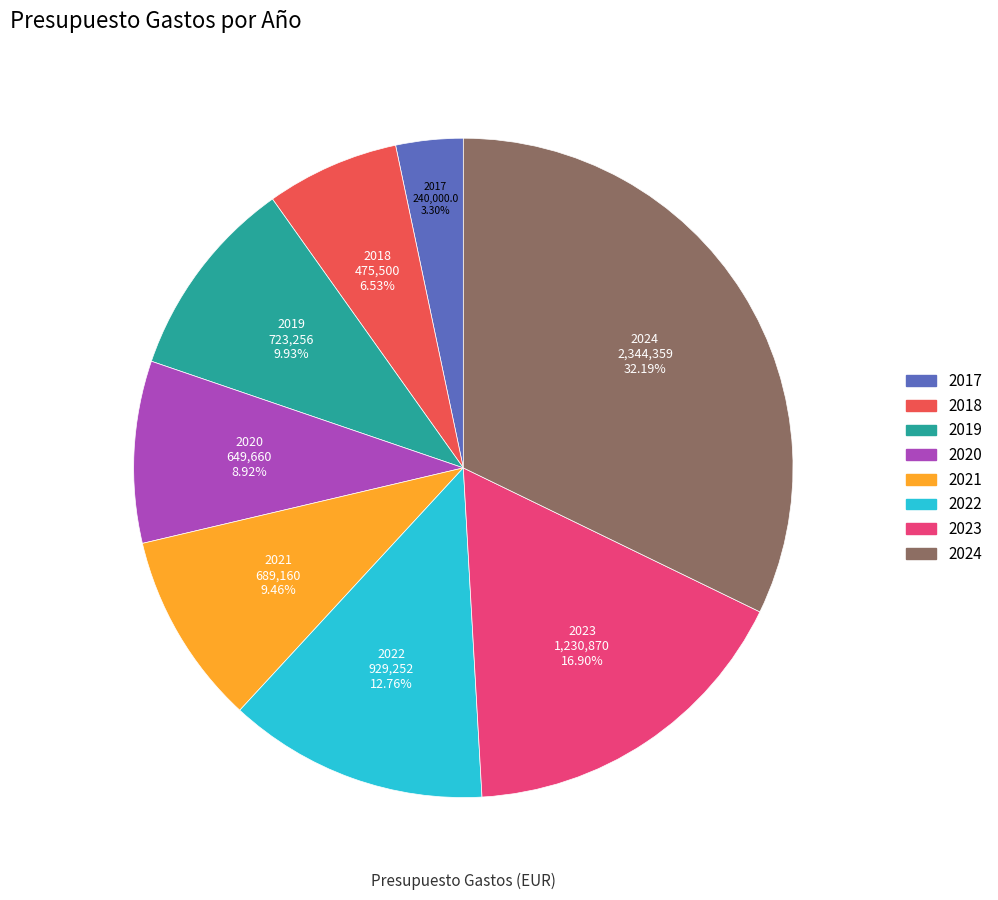

Which category has the biggest portion of the pie?

2024